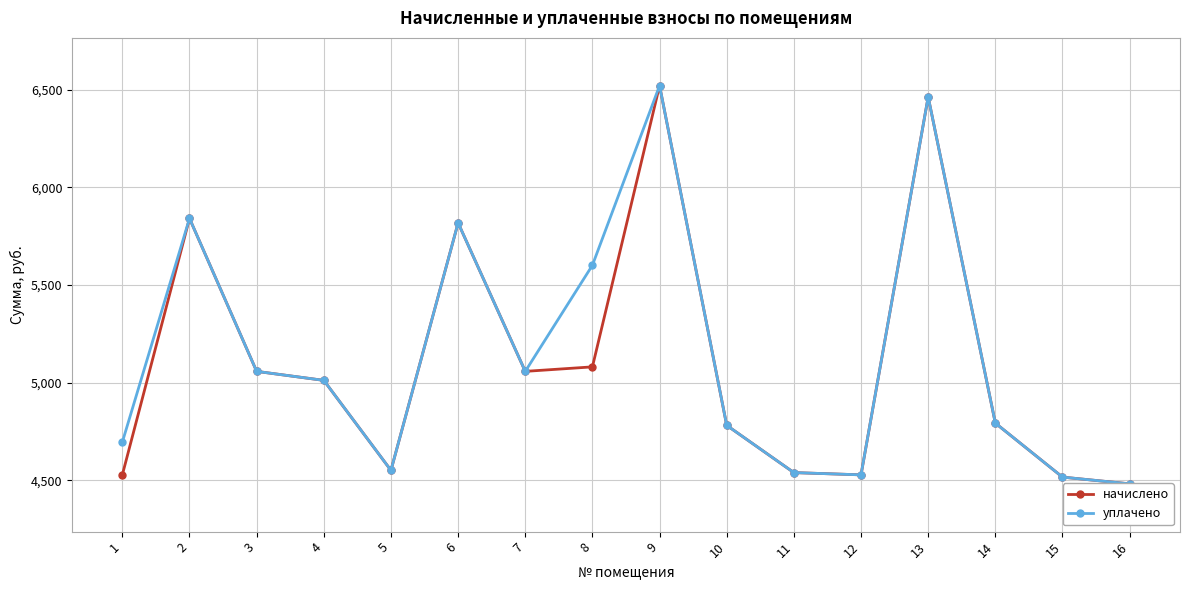

Is the value of начислено at 12 greater than the value of уплачено at 10?

No